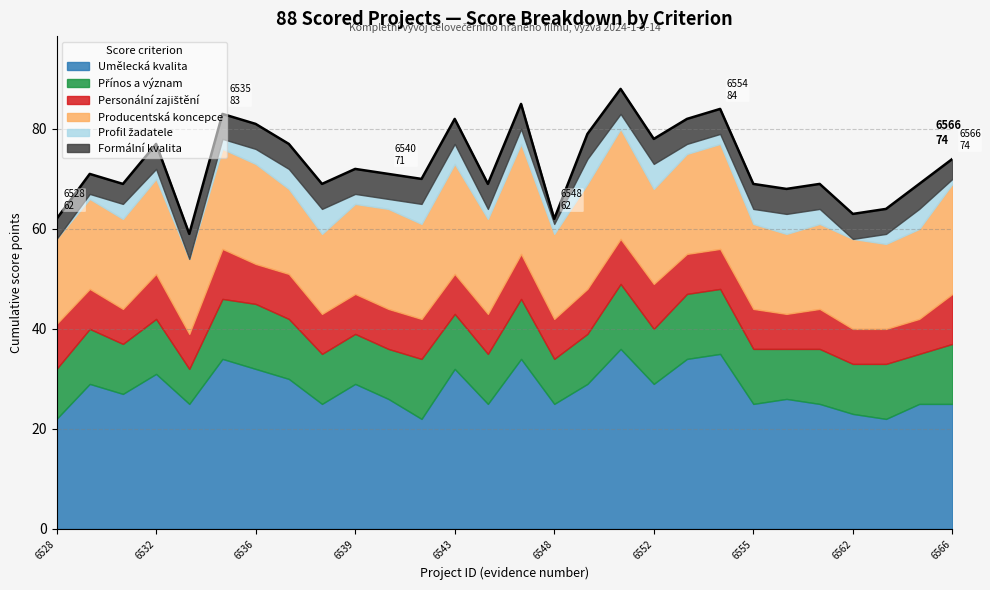

Read the Přínos a význam value at 6548.

9